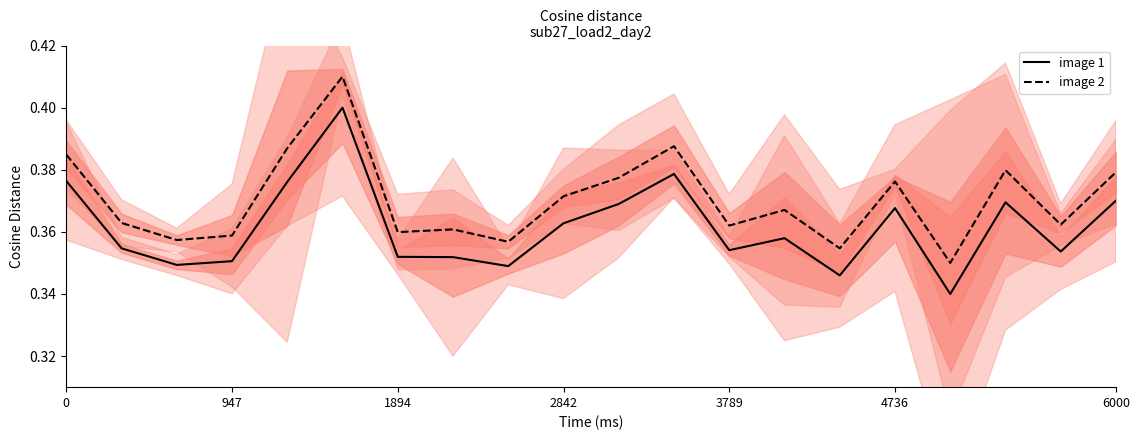

At how many categories does at least one series exceed 0?

20